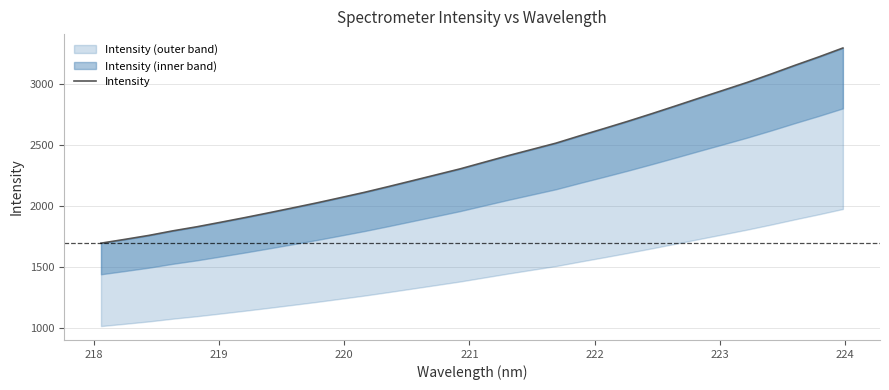

How many values are below 2360?

16